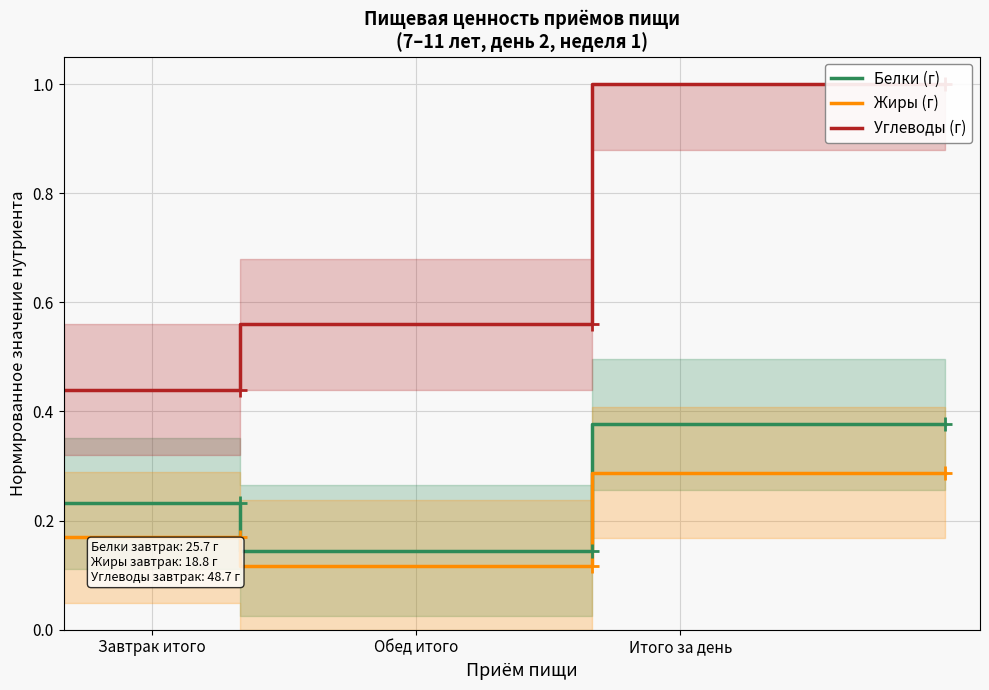

Is it true that Белки (г) equals 0.4 at Завтрак итого?

False